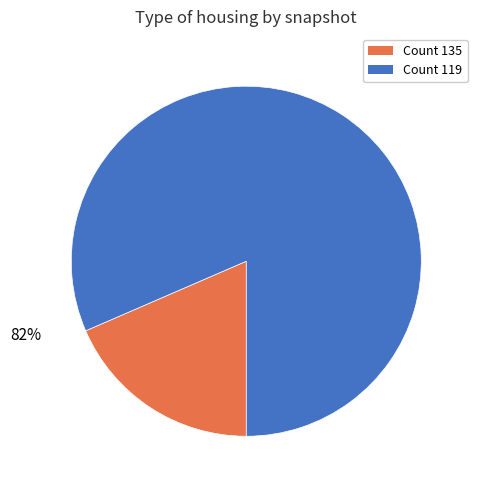

Is there a majority slice in this chart?

Yes